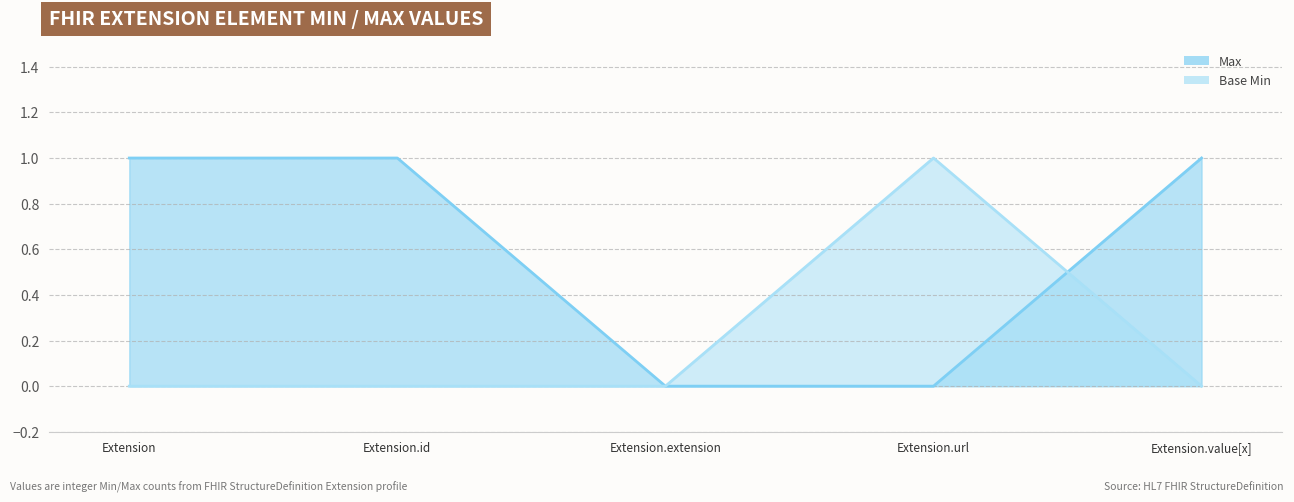

Reading left to right, transcribe all the data shown in this chart.

Max: 1	1	0	0	1
Base Min: 0	0	0	1	0